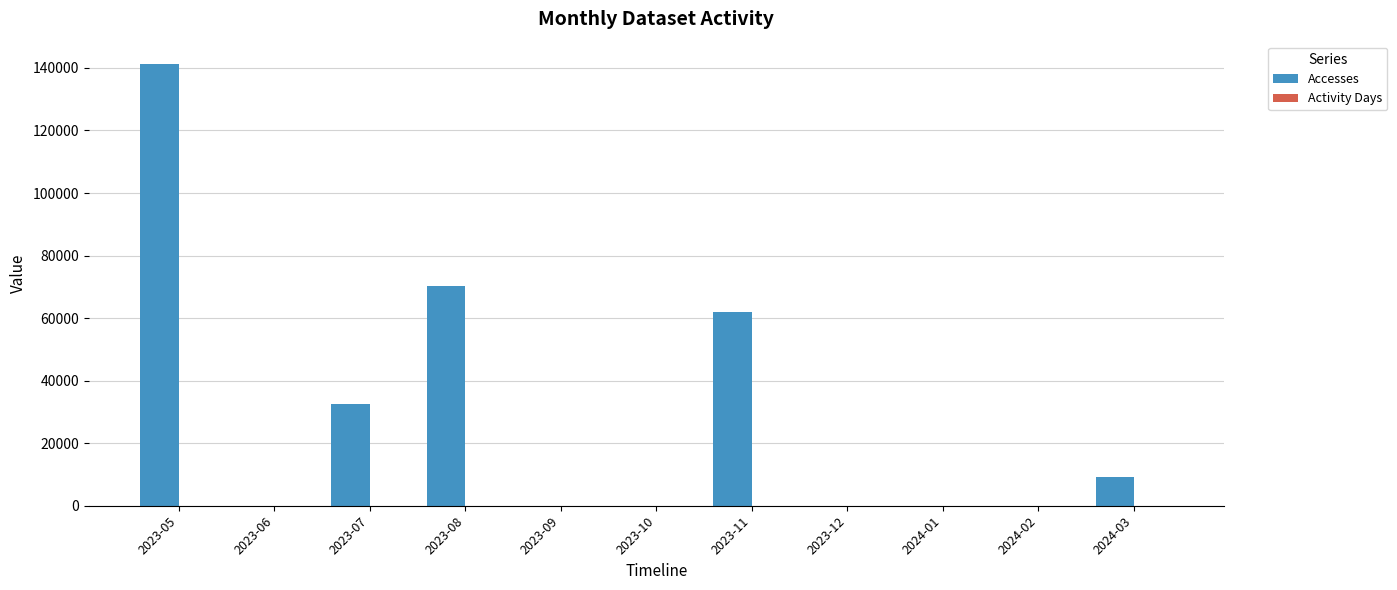

Which series has the largest total across all categories?

Accesses